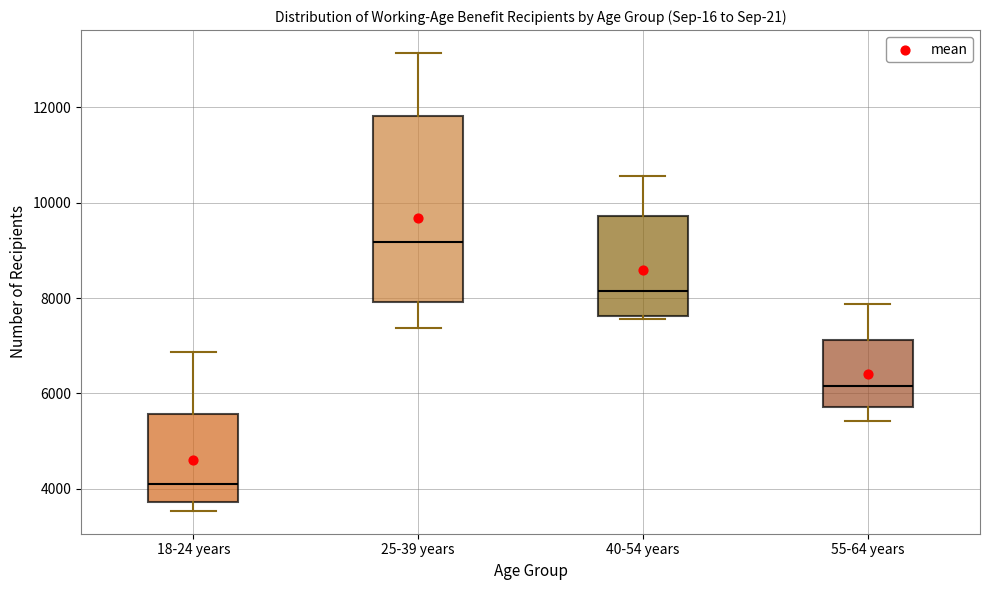

Reading left to right, read every box against the y-axis: the position of its median line, the range the box covers, and the ends of its whiskers. The values are not printed on the chart, so give them approximately, as read against the axis.

18-24 years: median 4000, box 3800 to 5600, whiskers 3600 to 6800
25-39 years: median 9200, box 8000 to 11800, whiskers 7400 to 13200
40-54 years: median 8200, box 7600 to 9800, whiskers 7600 (just below the box's lower edge) to 10600
55-64 years: median 6200, box 5800 to 7200, whiskers 5400 to 7800